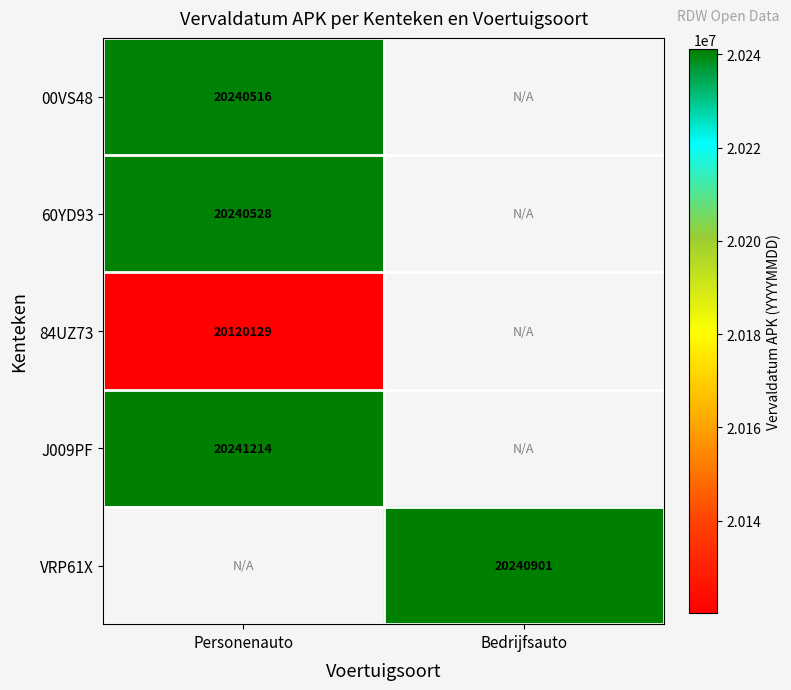

The value of 00VS48 at Personenauto is 20240516. True or false?

True